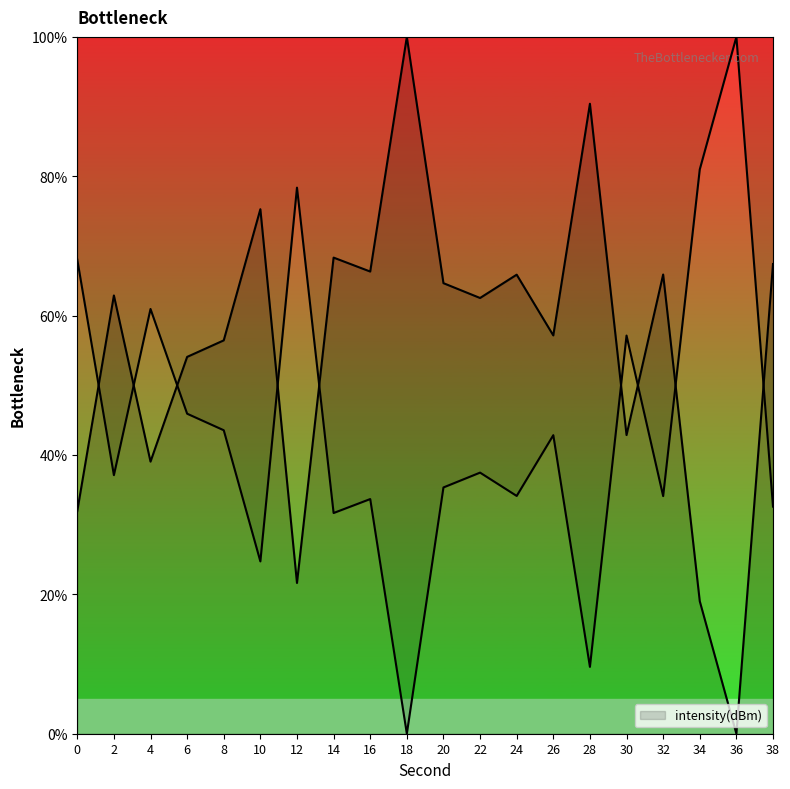

List the labels in order of value, largest first.

18, 28, 10, 14, 38, 16, 32, 24, 20, 2, 22, 26, 8, 6, 30, 4, 0, 12, 34, 36